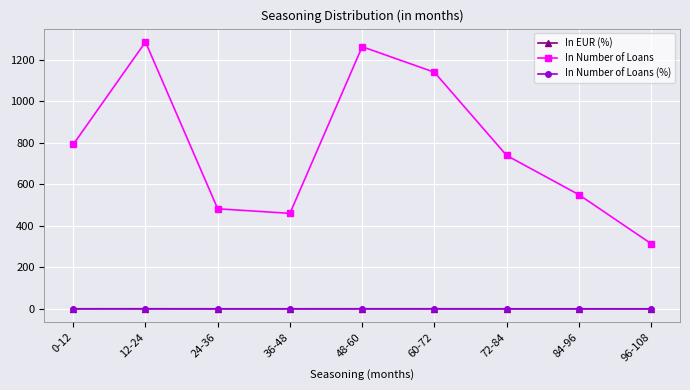

Is the value of In Number of Loans at 96-108 greater than the value of In EUR (%) at 24-36?

Yes